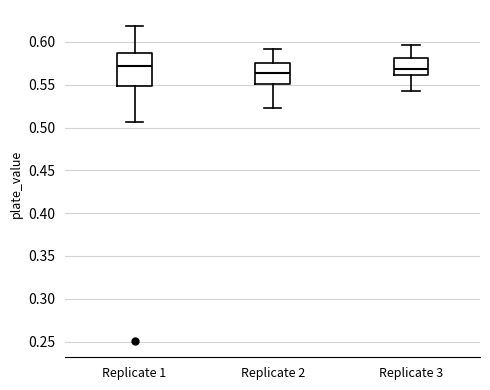

Where is the upper edge of the box for Replicate 2 on the y-axis? The values are not printed on the chart, so give them approximately, as read against the axis.

0.575